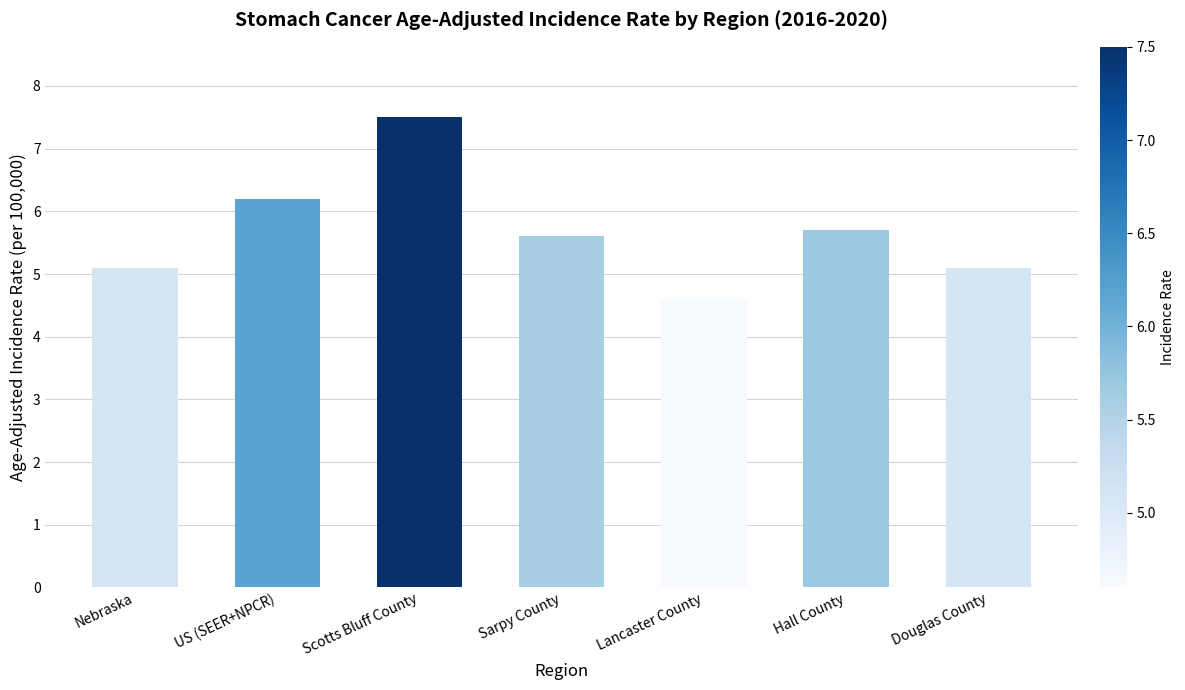

What is the greatest value displayed?

7.5